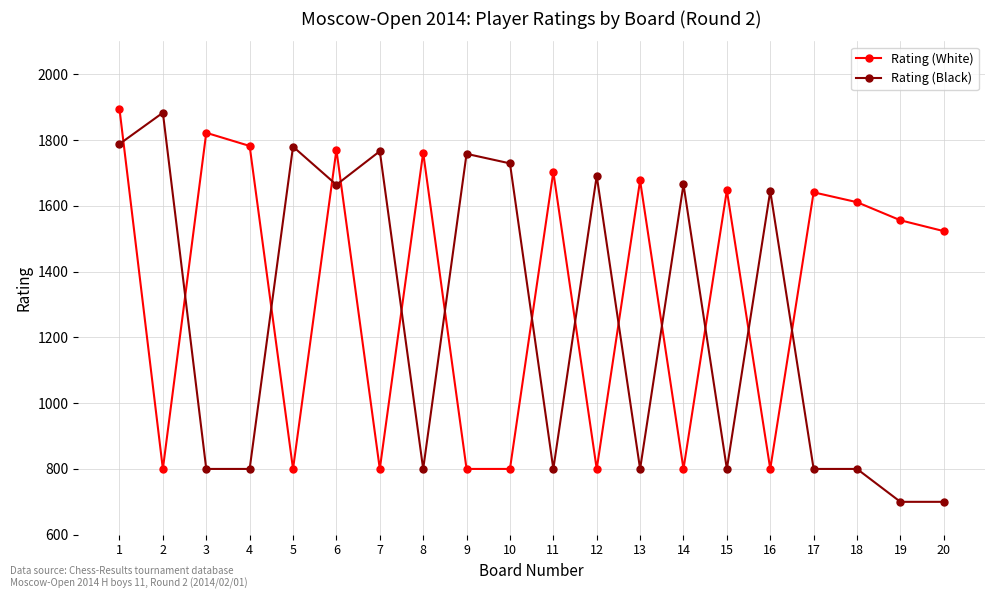

The value of Rating (White) at 6 is 1770. True or false?

True